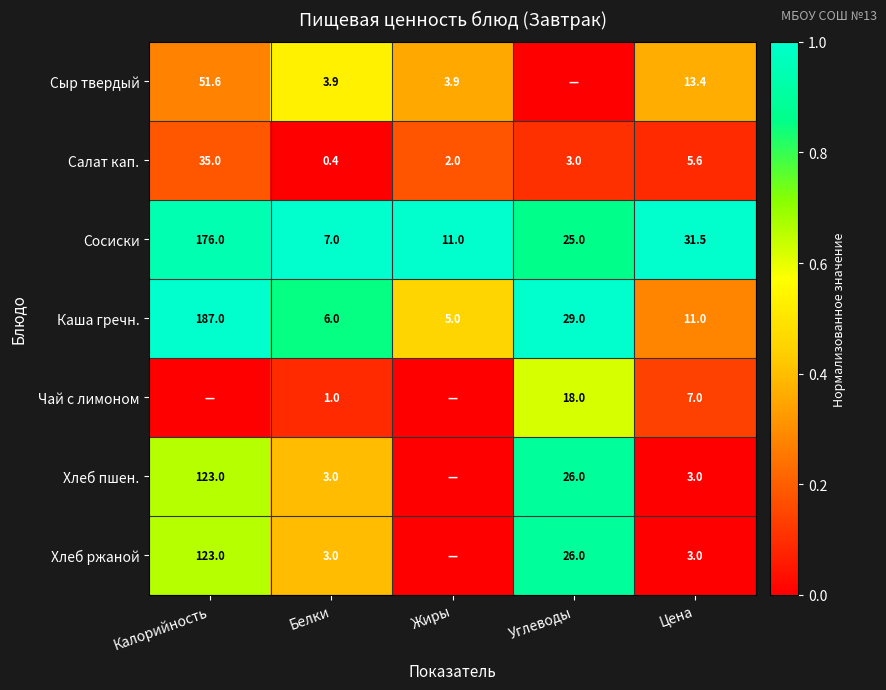

What is the total value across all series at Цена?

74.5